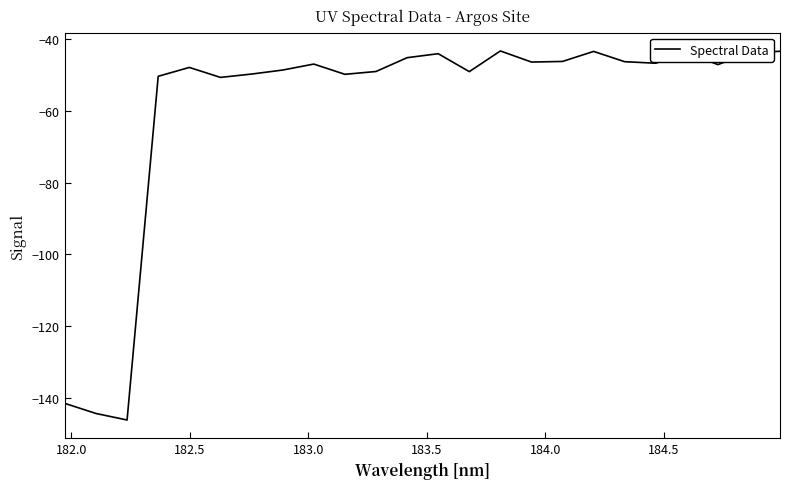

What is the minimum value shown in the chart?

-146.1